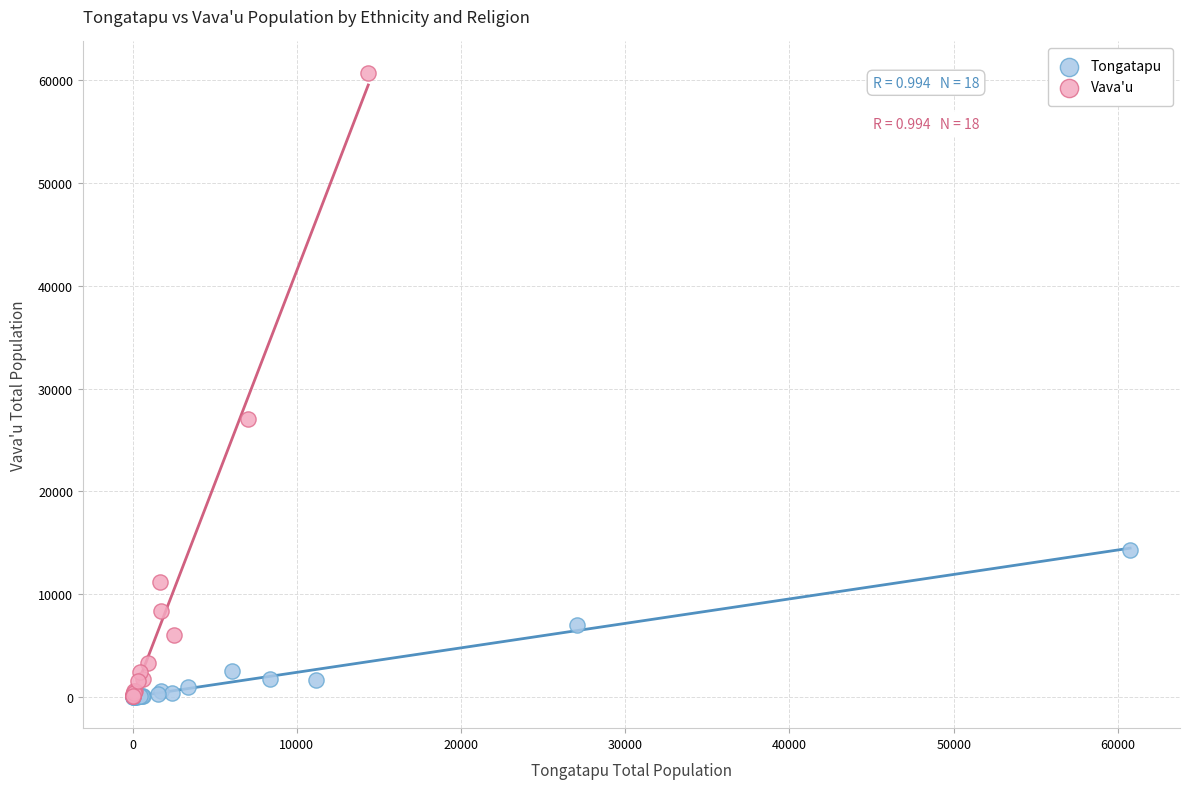

Which series has the largest Y range (max minus min)?

Vava'u